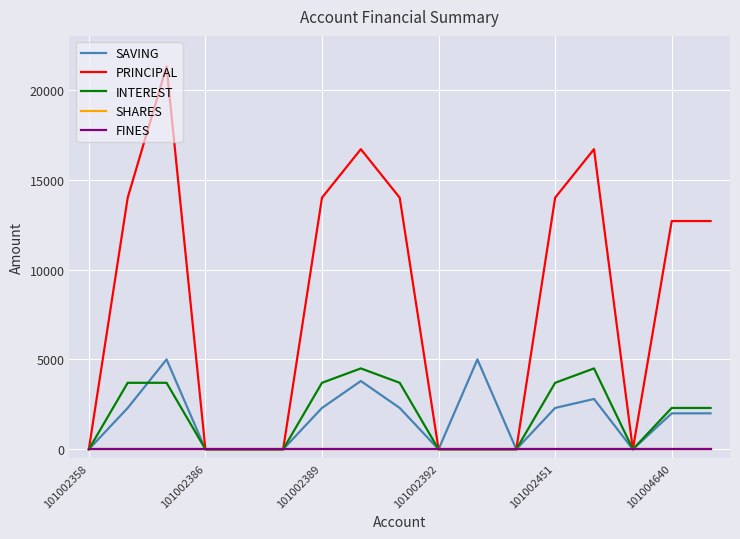

What is the maximum value for PRINCIPAL?

21300